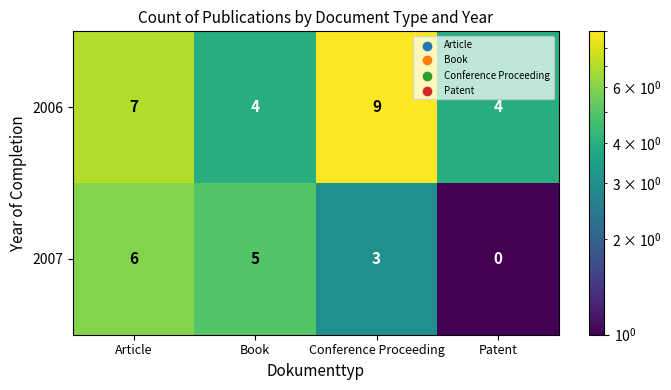

At which category is the sum across all series the highest?

Article